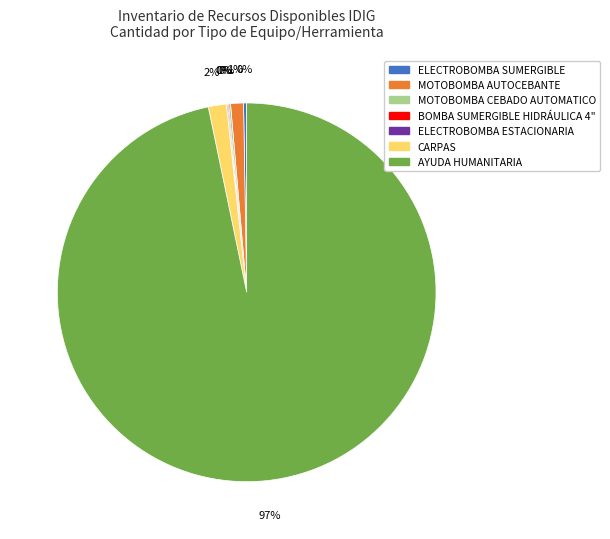

Is the sum of MOTOBOMBA AUTOCEBANTE and CARPAS greater than half?

No